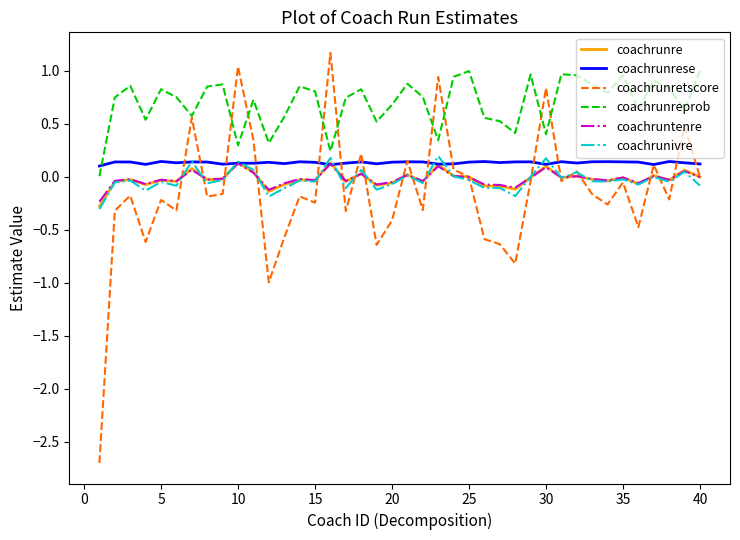

Which series has the largest total across all categories?

coachrunreprob